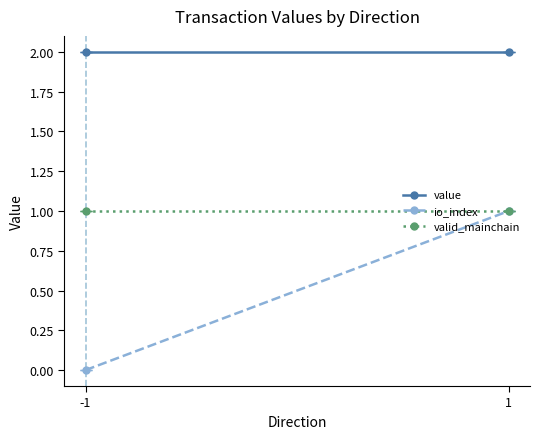

Reading right to left, what are all the values shown in this chart?

value: 2.0	2.0
io_index: 1.0	0.0
valid_mainchain: 1.0	1.0